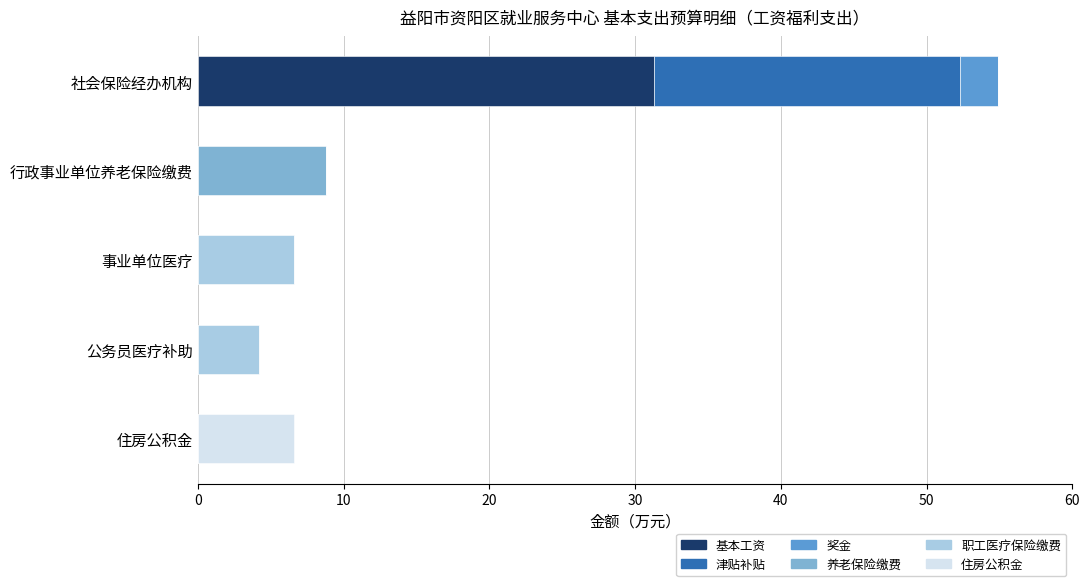

At which category is the sum across all series the highest?

社会保险经办机构